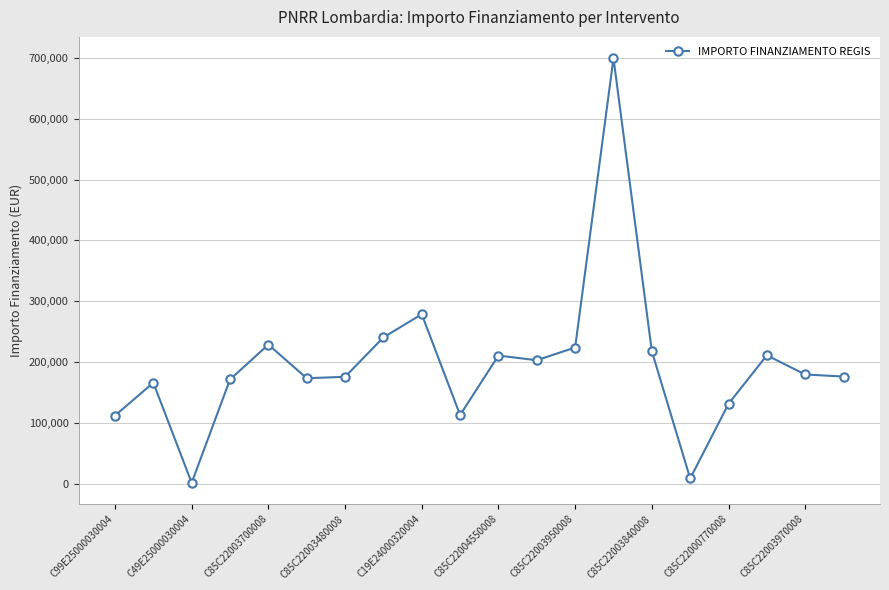

What is the difference between the second highest and second lowest values?

270115.7